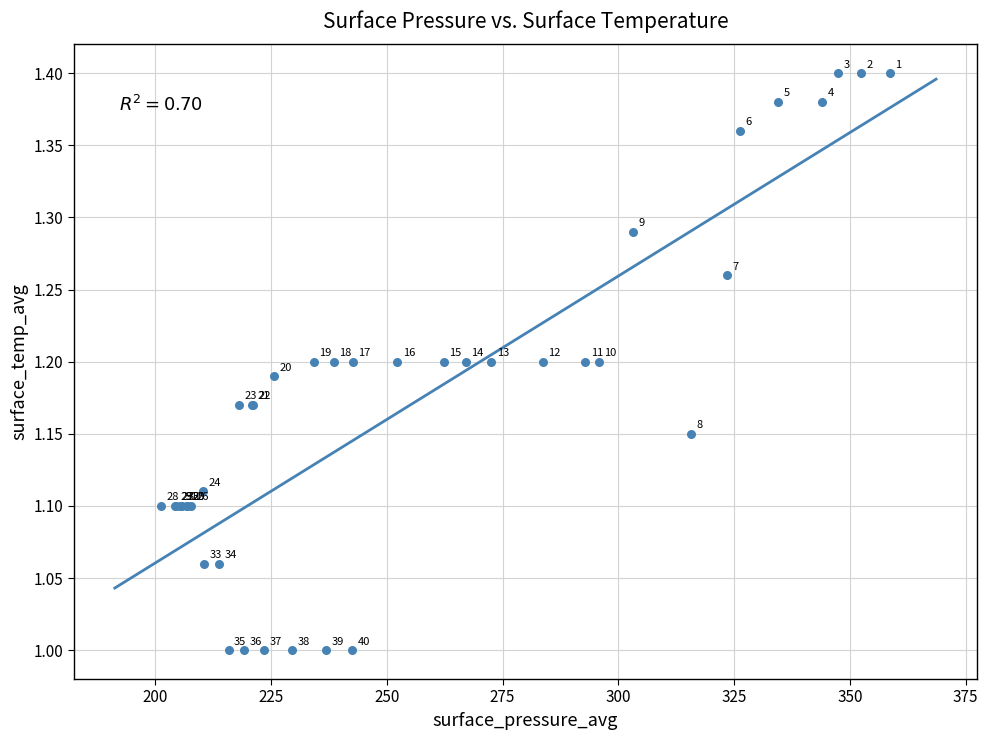

What Y value in the scatter plot is closest to 1?

1.0